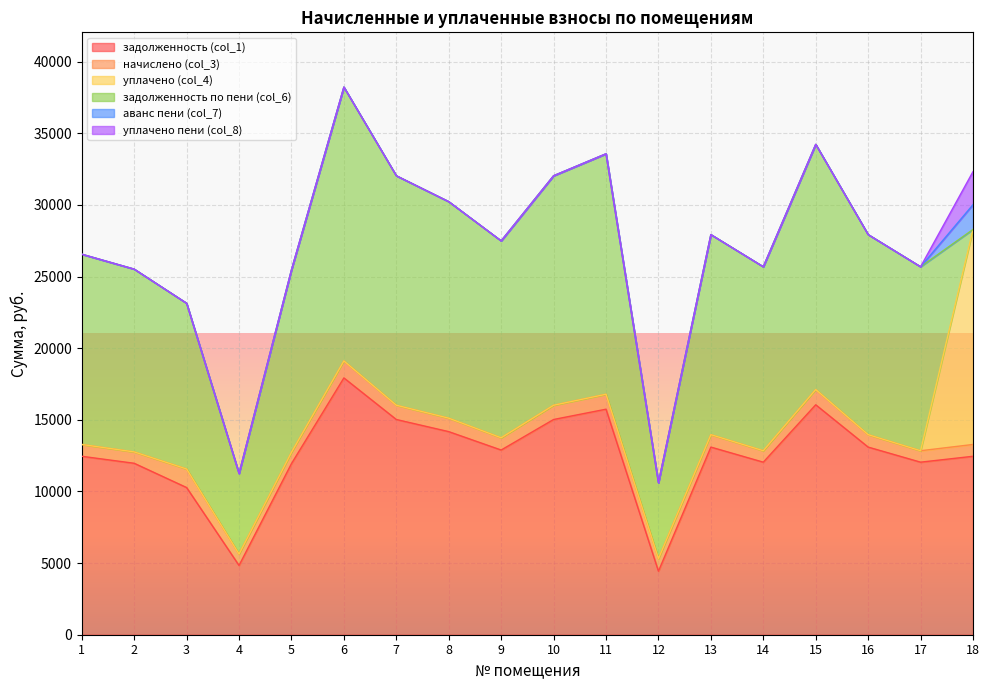

Where does the задолженность (col_1) series first go above 12891?

6